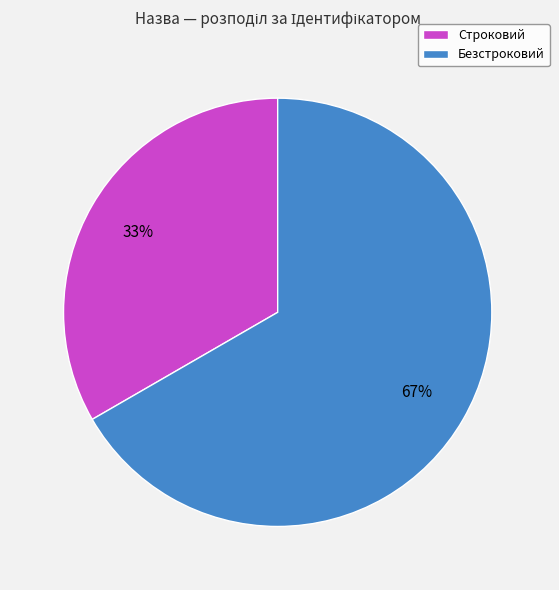

What is the largest slice in the pie chart?

Безстроковий